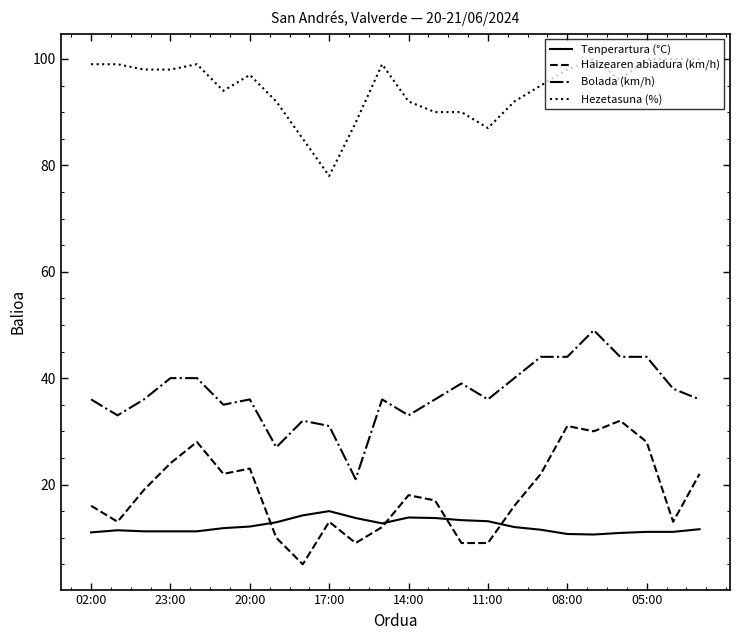

True or false: Haizearen abiadura (km/h) and Hezetasuna (%) cross at least once.

False